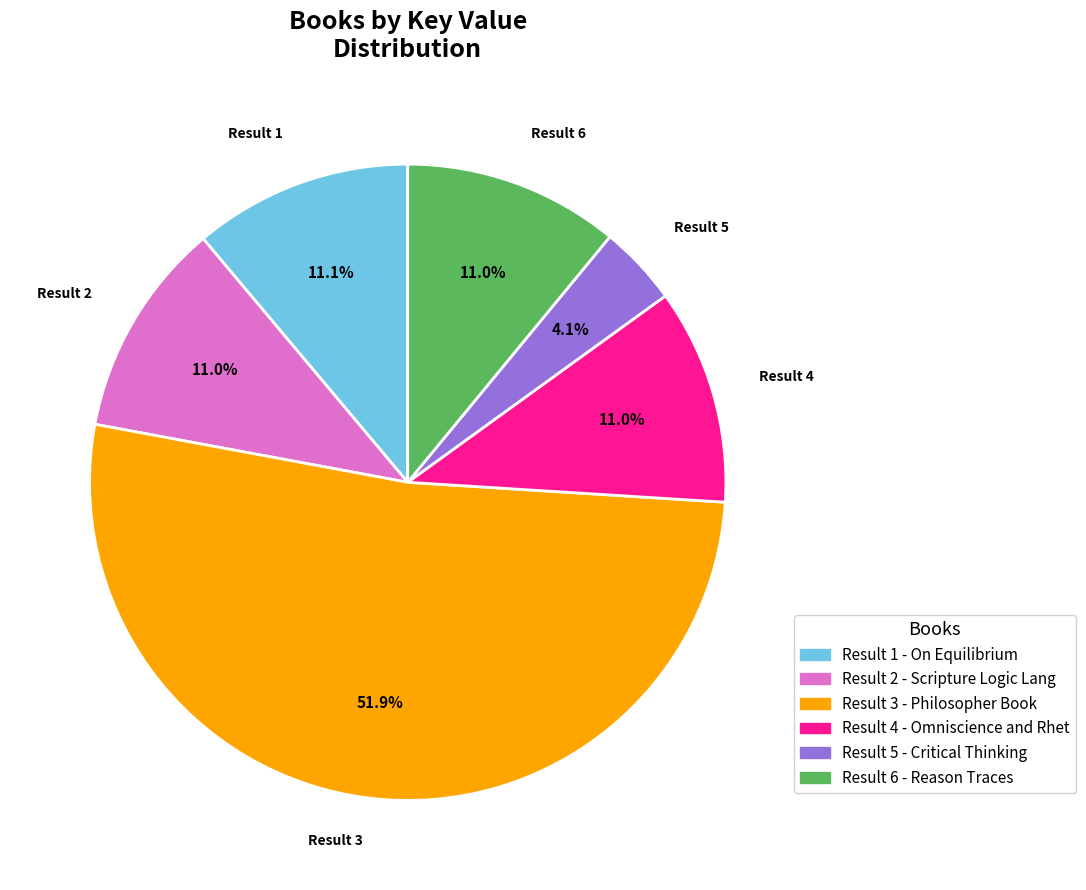

How many slices are in this pie chart?

6